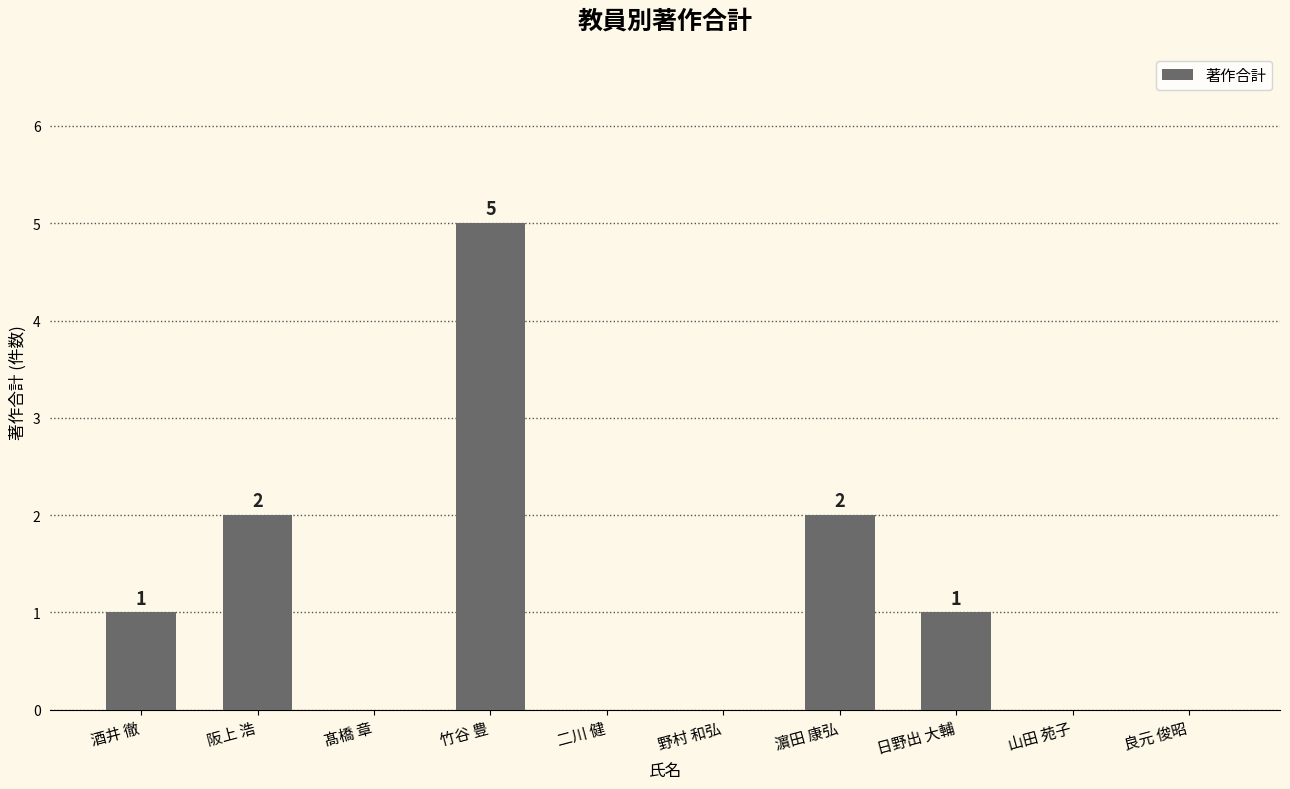

How many values are between 0 and 2?

9